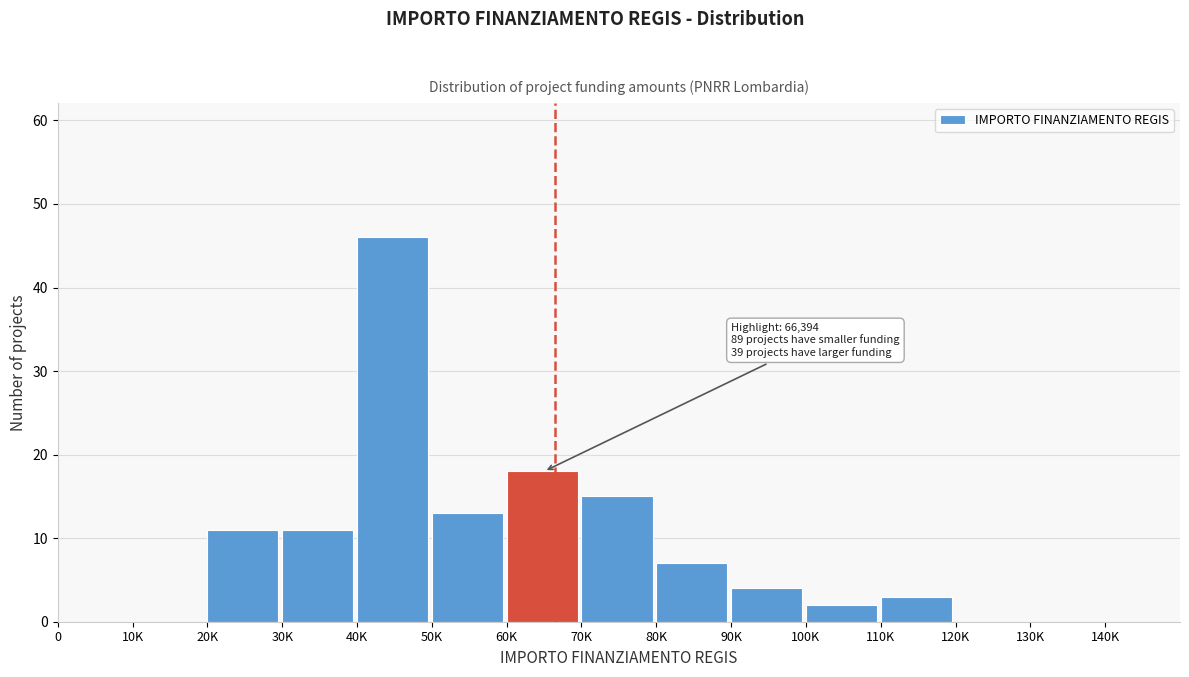

Reading left to right, what are all the values shown in this chart?

0=0	10K=0	20K=11	30K=11	40K=46	50K=13	60K=18	70K=15	80K=7	90K=4	100K=2	110K=3	120K=0	130K=0